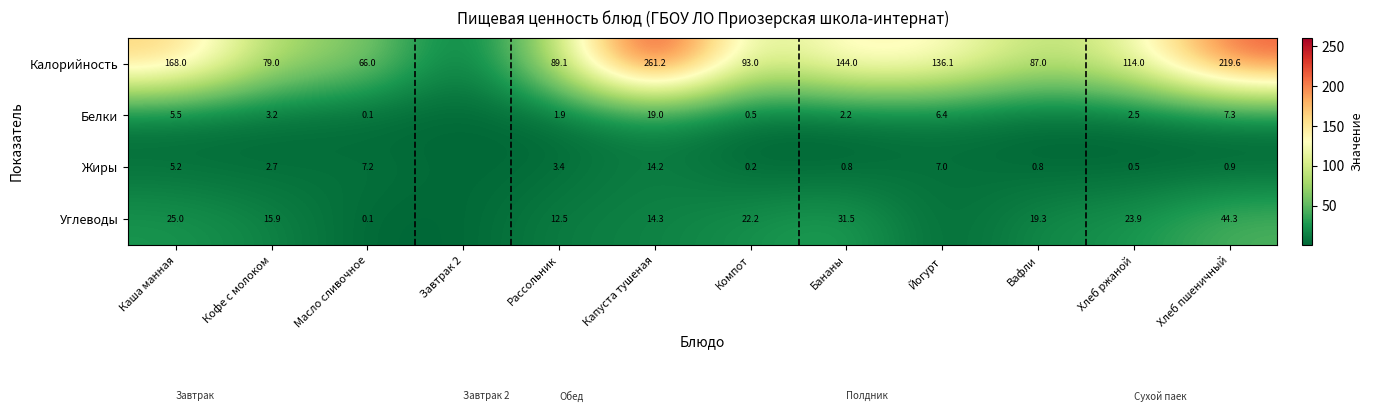

At which category is the sum across all series the highest?

Капуста тушеная